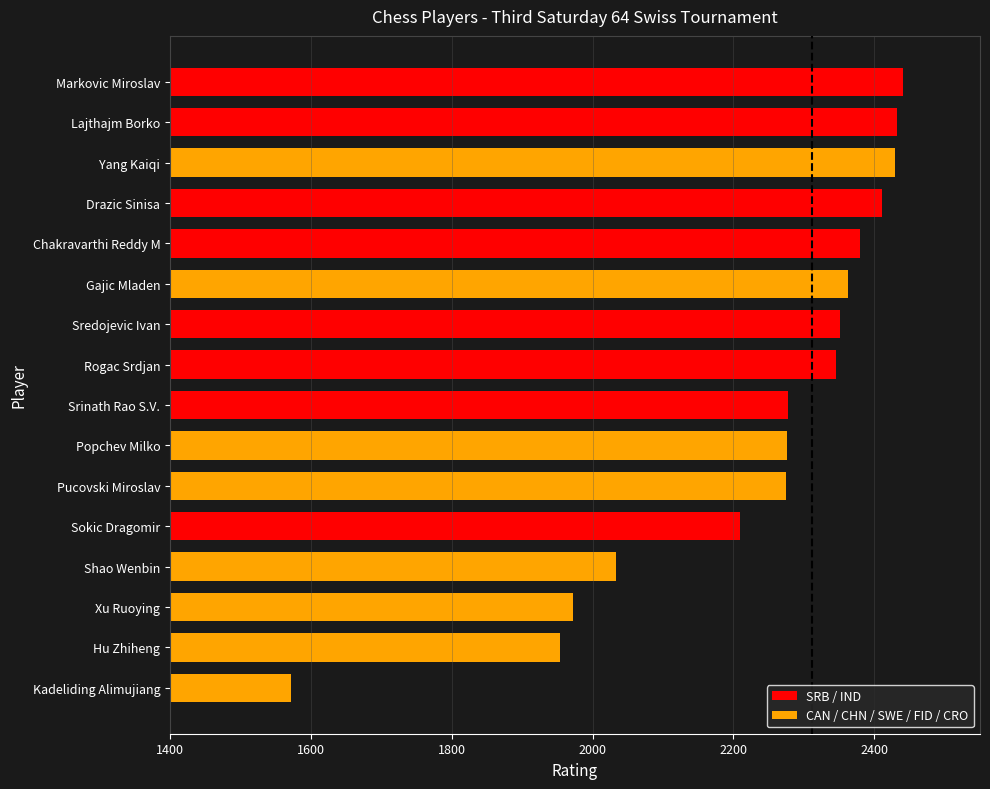

What is the sum of the values at Rogac Srdjan and Gajic Mladen?

4707